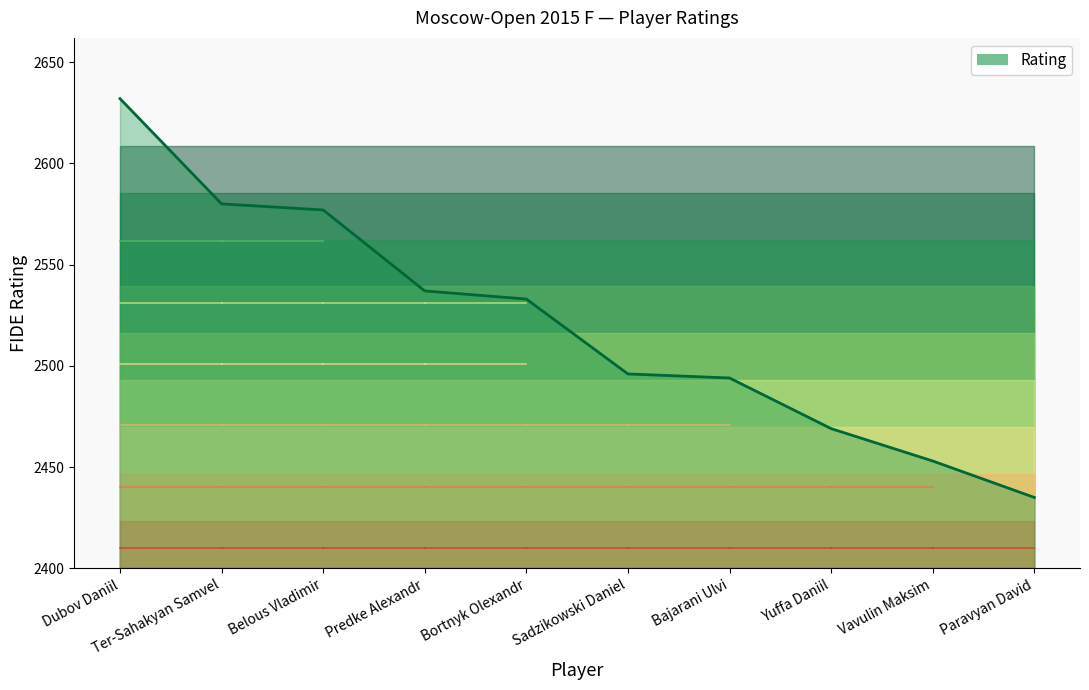

What is the change in value from Bortnyk Olexandr to Yuffa Daniil?

-64